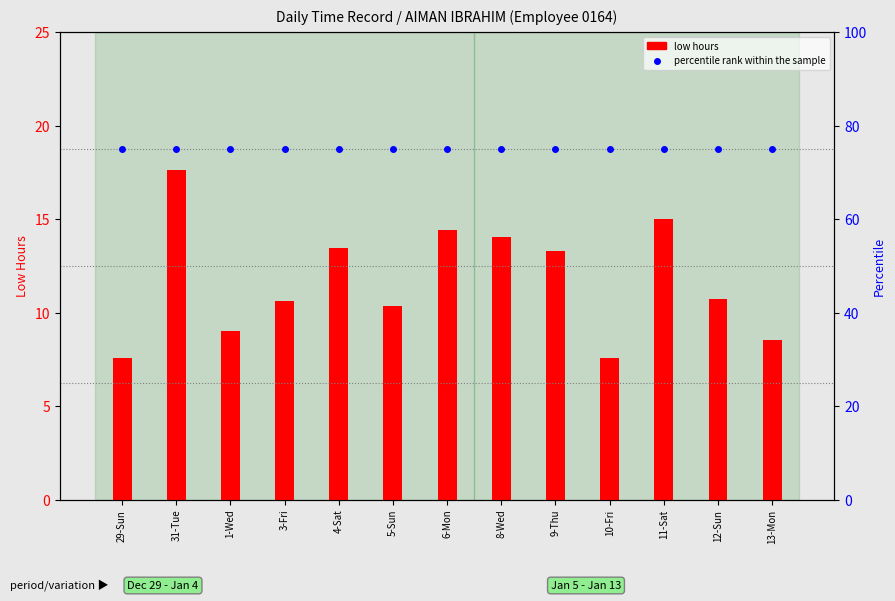

The value of percentile rank within the sample at 12-Sun is 75.0. True or false?

True